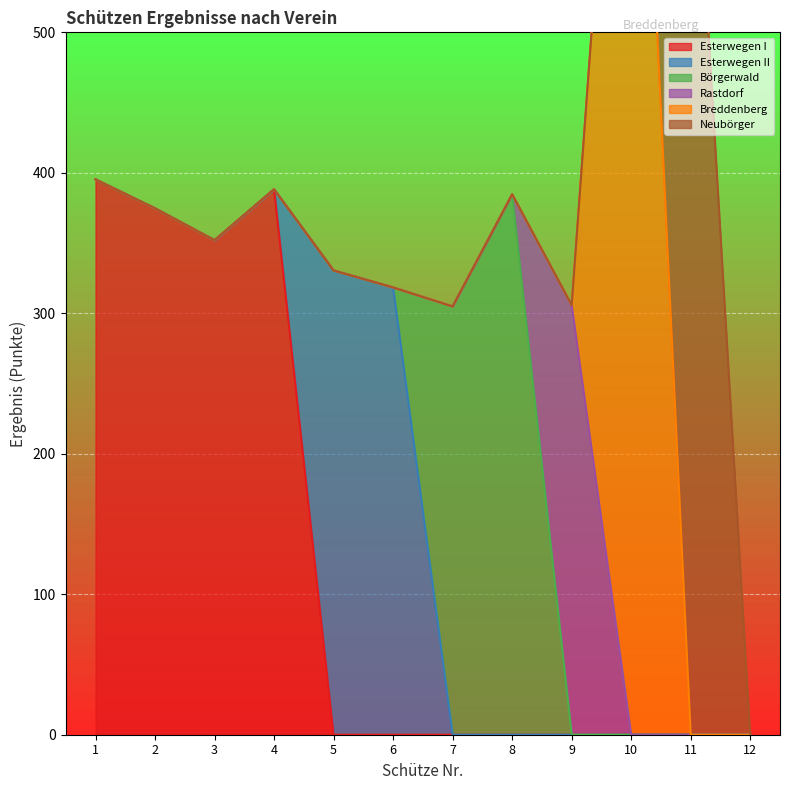

Reading left to right, transcribe all the data shown in this chart.

Esterwegen I: 1=395.3	2=374.7	3=352.0	4=388.3	5=0.0	6=0.0	7=0.0	8=0.0	9=0.0	10=0.0	11=0.0	12=0.0
Esterwegen II: 1=0.0	2=0.0	3=0.0	4=0.0	5=330.5	6=318.4	7=0.0	8=0.0	9=0.0	10=0.0	11=0.0	12=0.0
Börgerwald: 1=0.0	2=0.0	3=0.0	4=0.0	5=0.0	6=0.0	7=304.9	8=384.7	9=0.0	10=0.0	11=0.0	12=0.0
Rastdorf: 1=0.0	2=0.0	3=0.0	4=0.0	5=0.0	6=0.0	7=0.0	8=0.0	9=305.8	10=0.0	11=0.0	12=0.0
Breddenberg: 1=0.0	2=0.0	3=0.0	4=0.0	5=0.0	6=0.0	7=0.0	8=0.0	9=0.0	10=887.5	11=0.0	12=0.0
Neubörger: 1=0.0	2=0.0	3=0.0	4=0.0	5=0.0	6=0.0	7=0.0	8=0.0	9=0.0	10=0.0	11=714.1	12=0.0